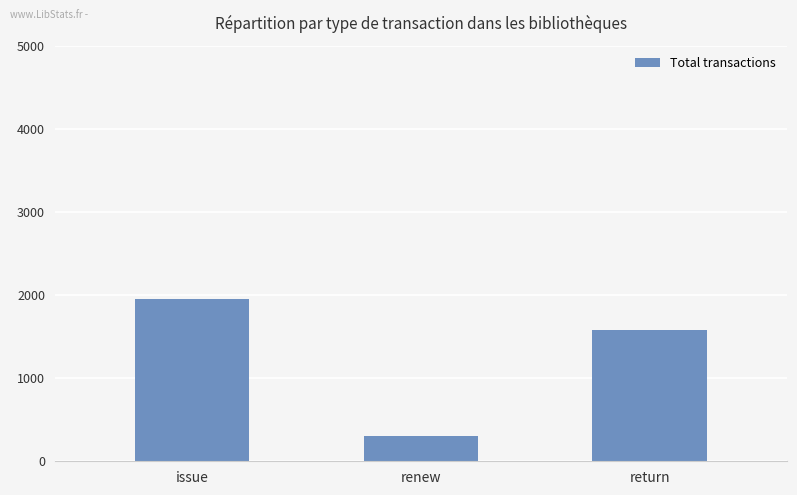

Reading right to left, what are all the values shown in this chart?

return=1579	renew=306	issue=1948